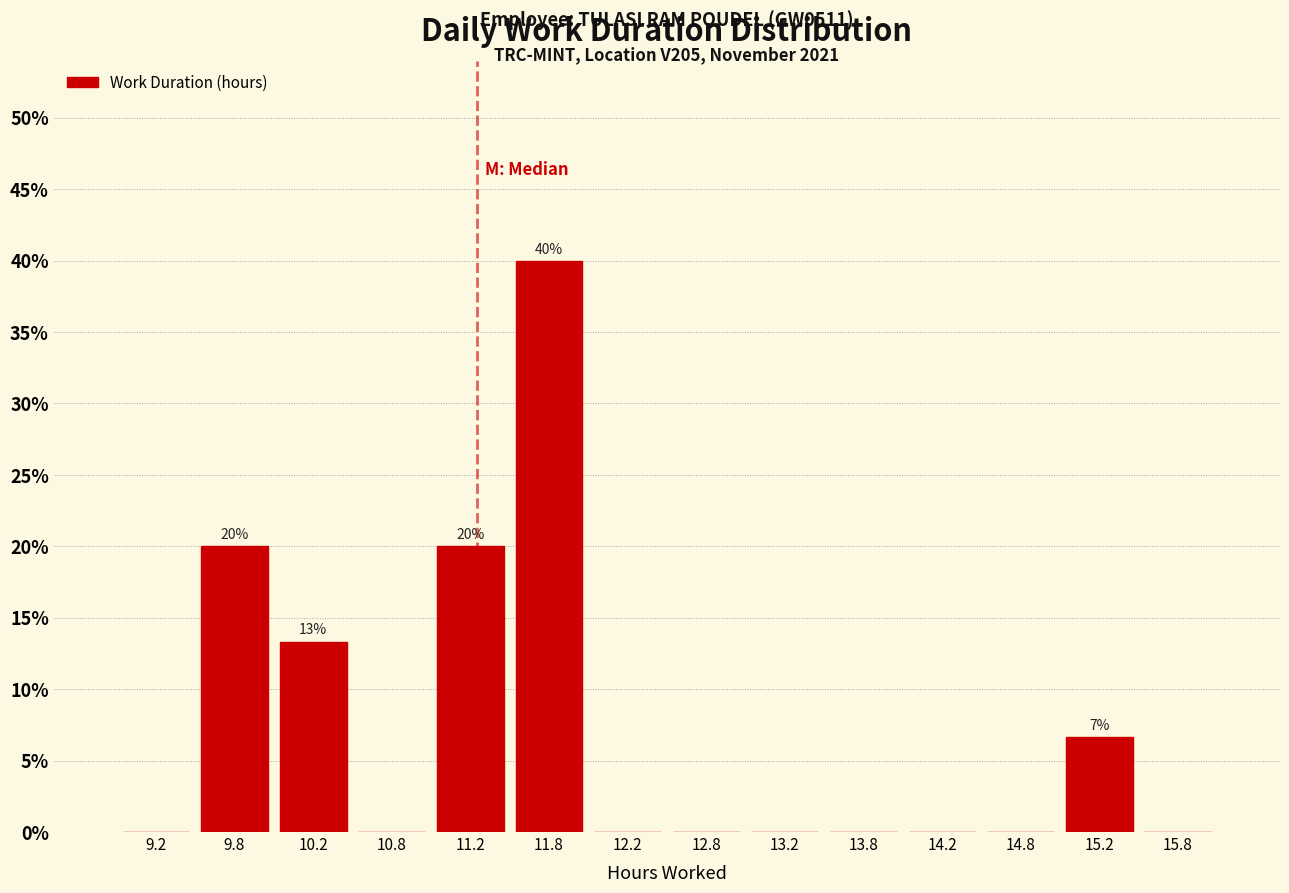

Which range on the x-axis has the tallest bar?

11.5 to 12.0